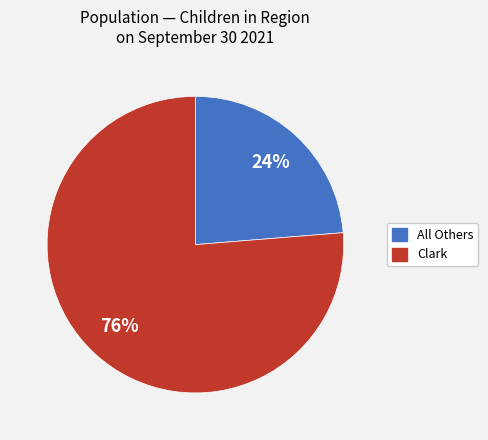

Does any single category account for the majority?

Yes